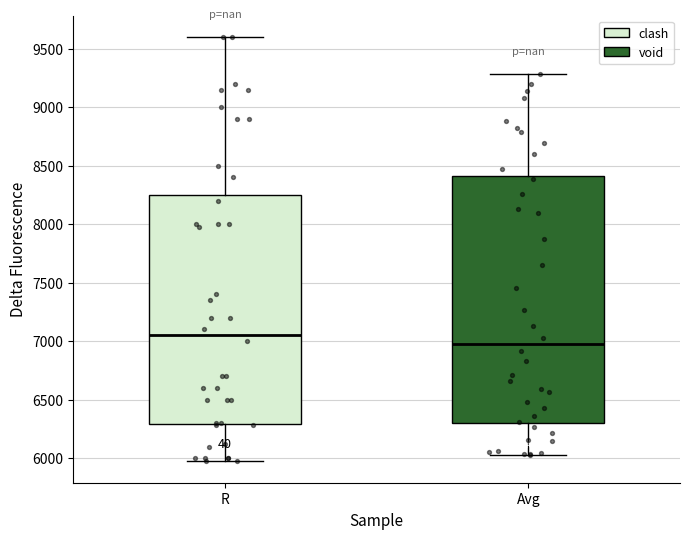

Which box has the lowest median line?

Avg